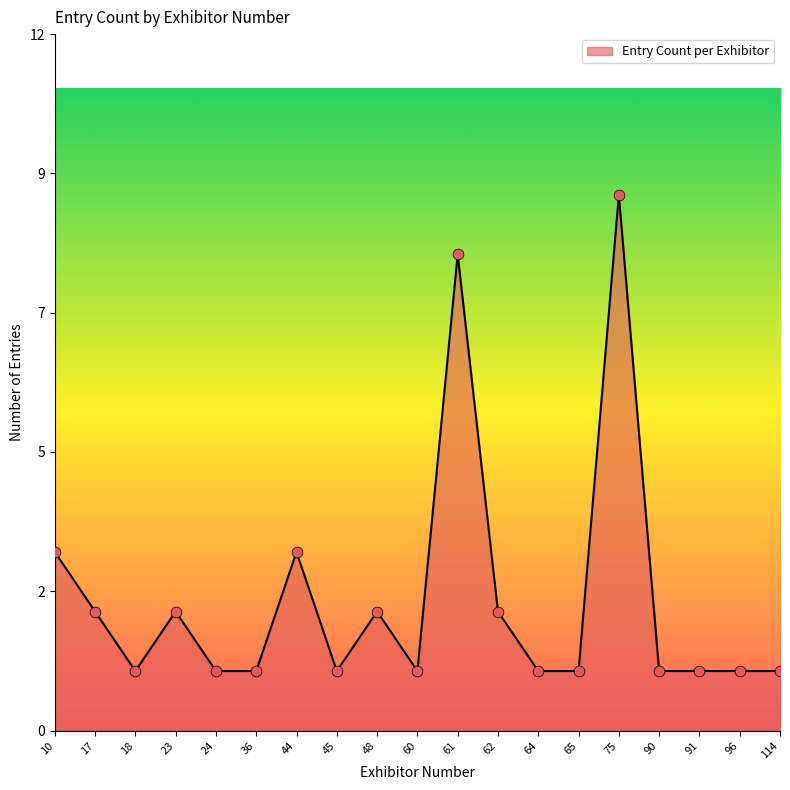

Is this an area chart (filled region under the line)?

Yes